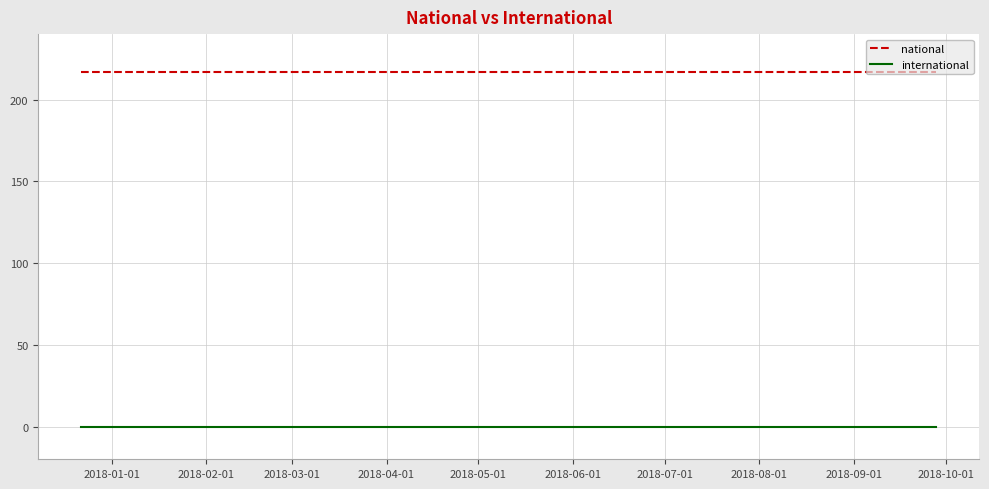

How many distinct data groups are displayed?

2